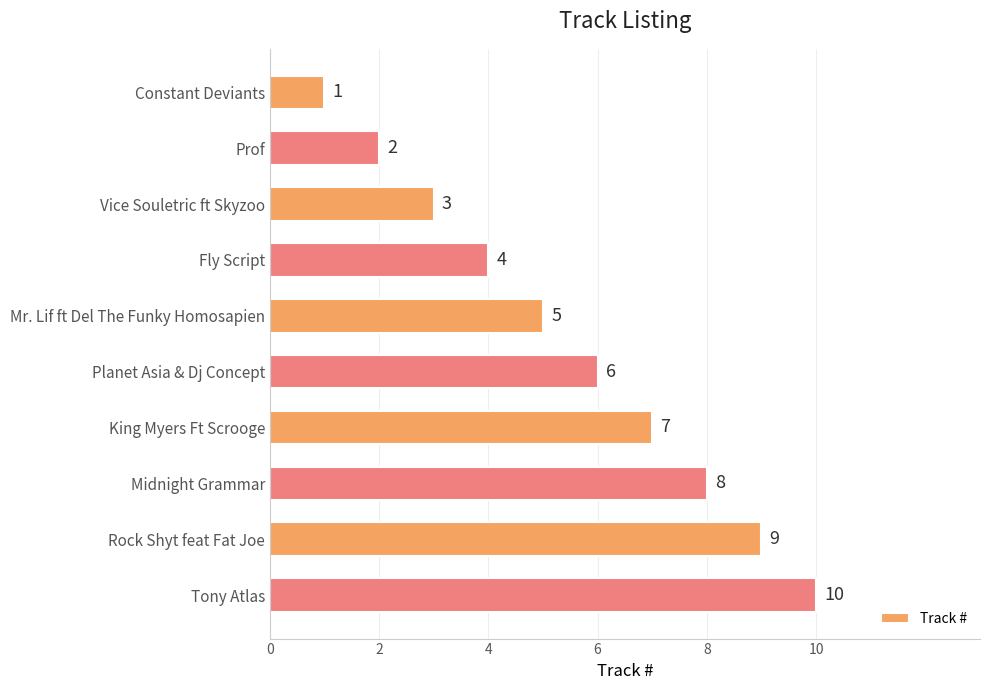

List the labels in order of value, smallest first.

Constant Deviants, Prof, Vice Souletric ft Skyzoo, Fly Script, Mr. Lif ft Del The Funky Homosapien, Planet Asia & Dj Concept, King Myers Ft Scrooge, Midnight Grammar, Rock Shyt feat Fat Joe, Tony Atlas